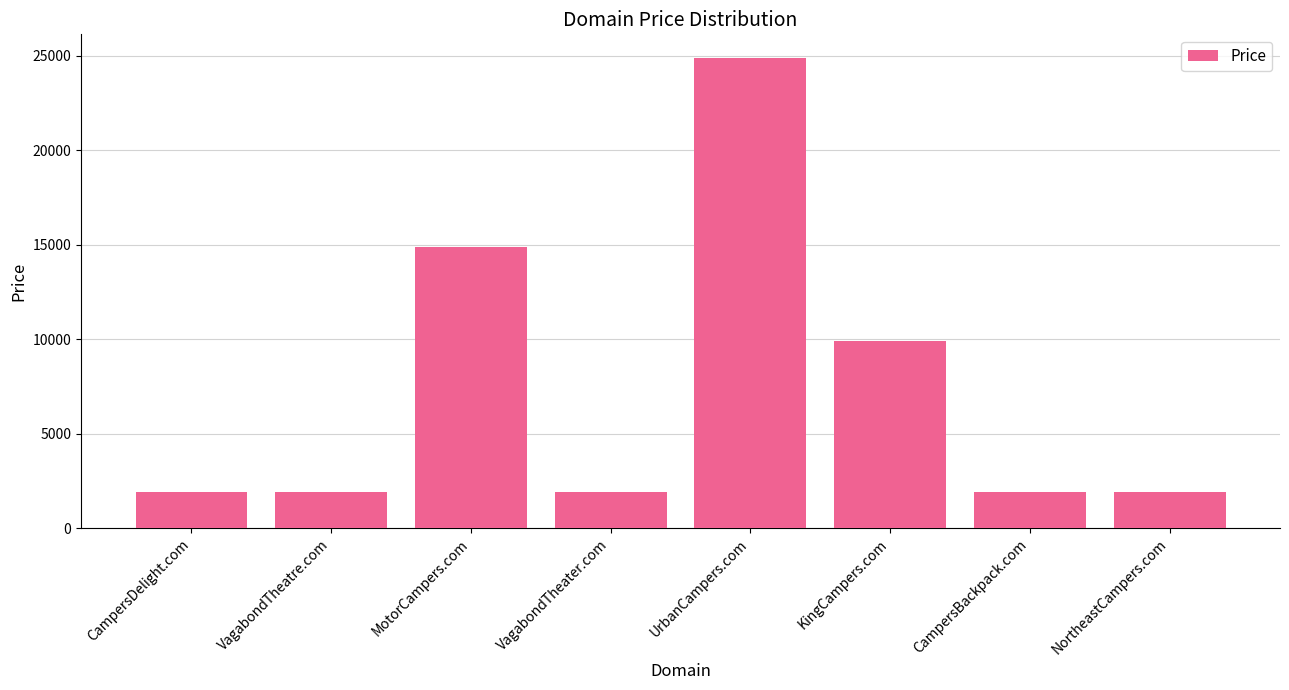

What is the difference between the values at CampersBackpack.com and KingCampers.com?

8000